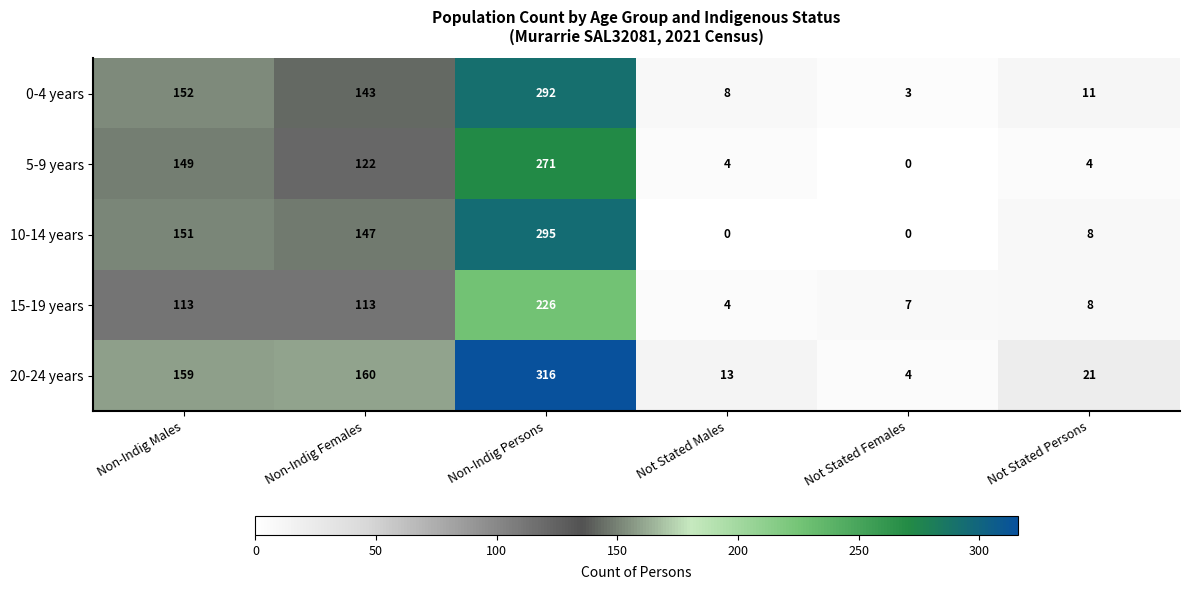

Is it true that 10-14 years equals -150 at Not Stated Females?

False